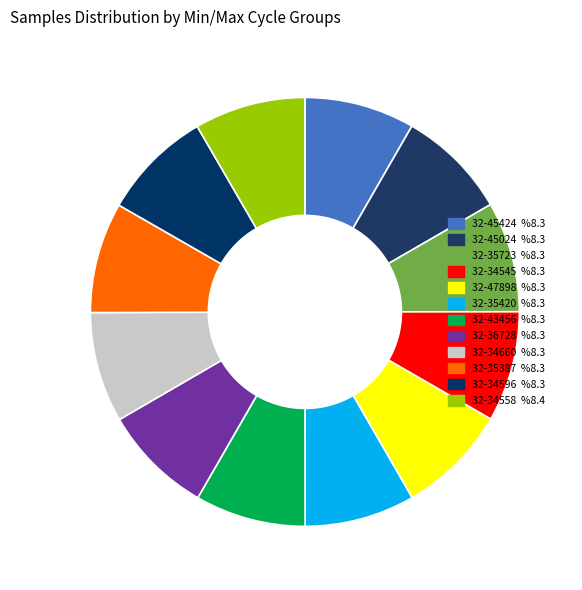

Is 32-45024 the majority of the pie?

No